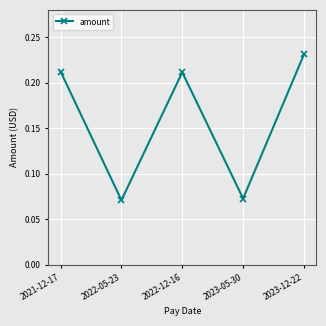

How many categories are shown in the chart?

5